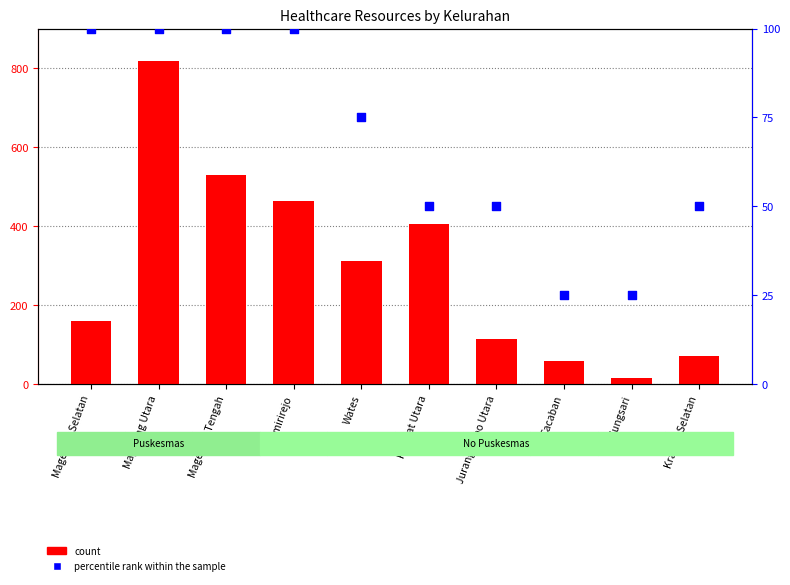

At which category is the sum across all series the highest?

Magelang Utara